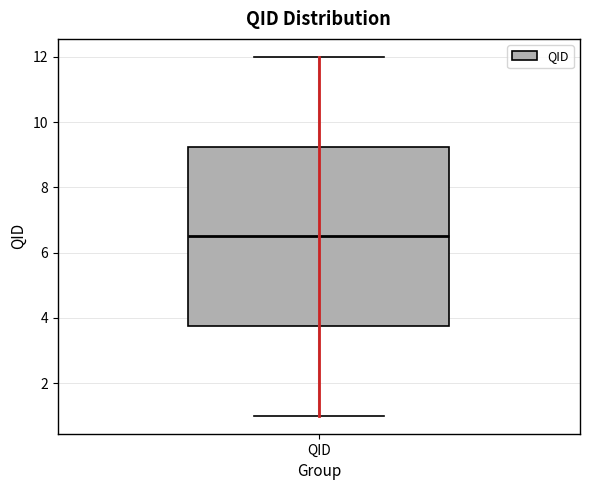

Transcribe this box plot: give where the median line is, the range the box spans, and where the two whiskers end, as read against the y-axis. The values are not printed on the chart, so give them approximately, as read against the axis.

median 6.6, box 3.8 to 9.2, whiskers 1.0 to 12.0